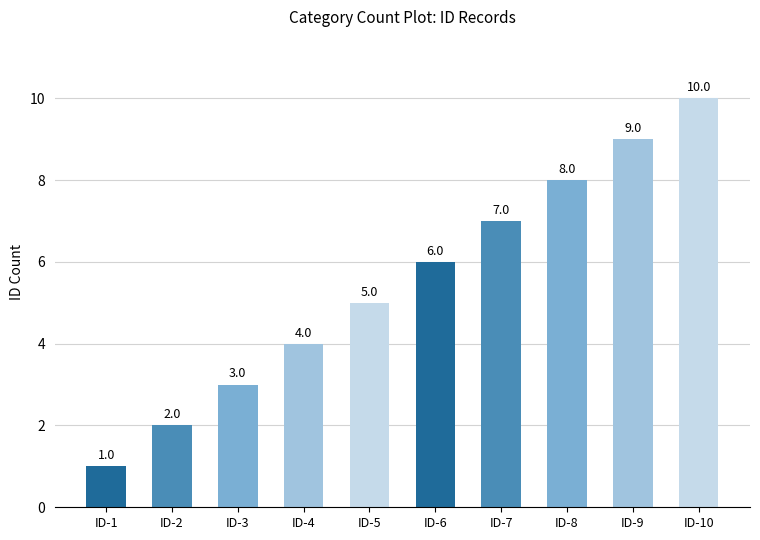

Approximately how many times larger is the value at ID-10 compared to ID-6?

1.7